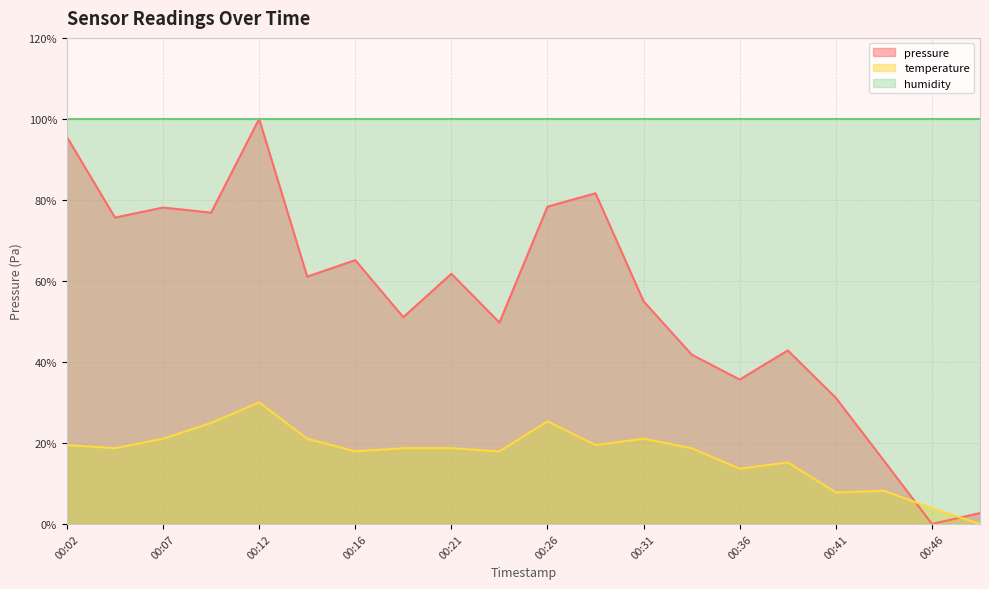

Which series ends up on top after the final intersection of temperature and pressure?

pressure